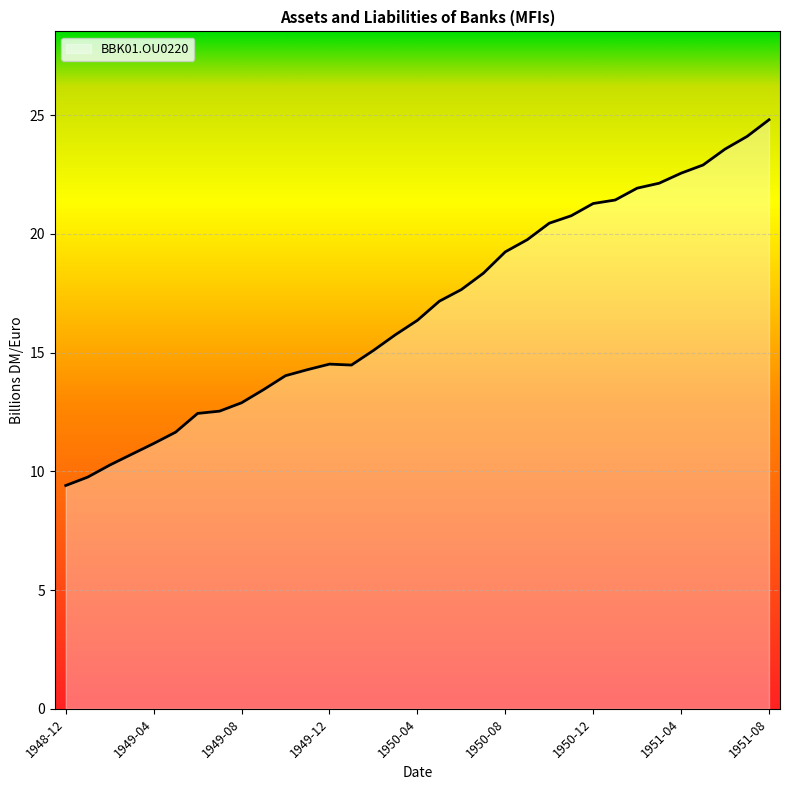

What is the difference between the maximum and minimum values?

15.4